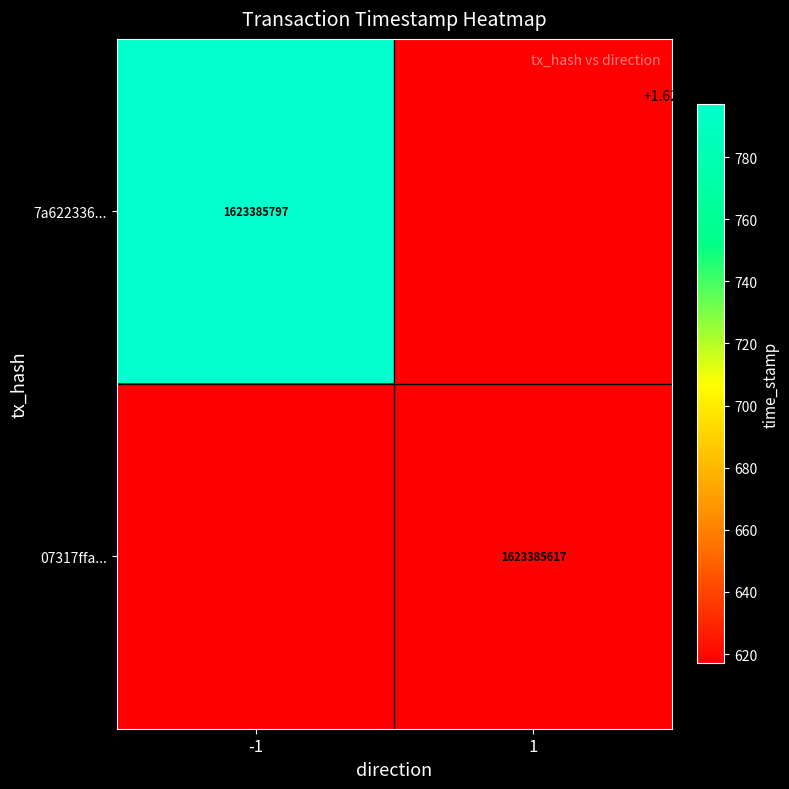

Reading left to right, extract all data points from this chart.

7a622336053f54e1bb05cb50af960260a214766: -1	1623385797
07317ffa1fea91caa9927cb286c6c6e58981d05: 1	1623385617